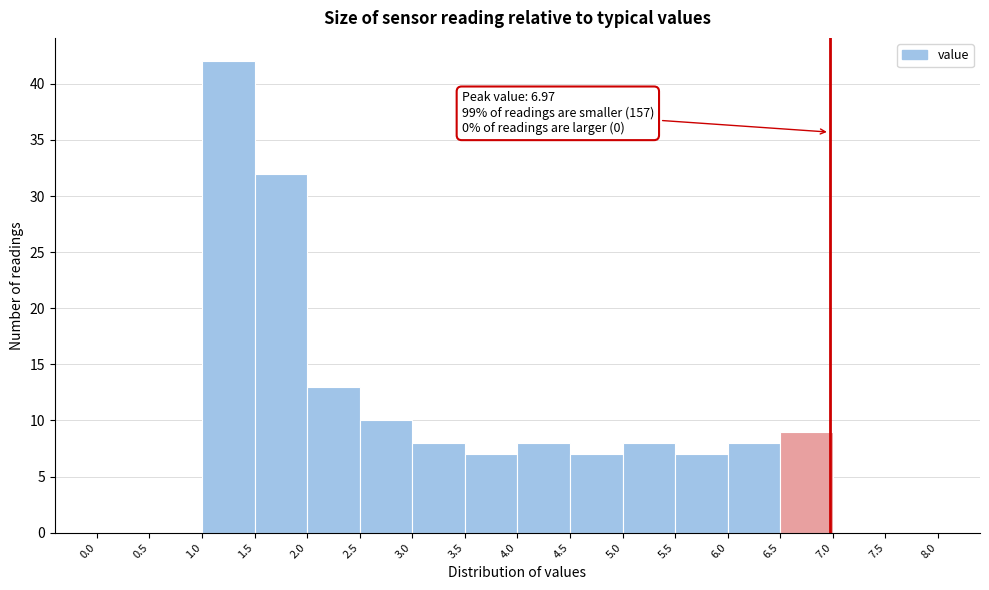

Over which range of the x-axis is the bar tallest?

1.0 to 1.5